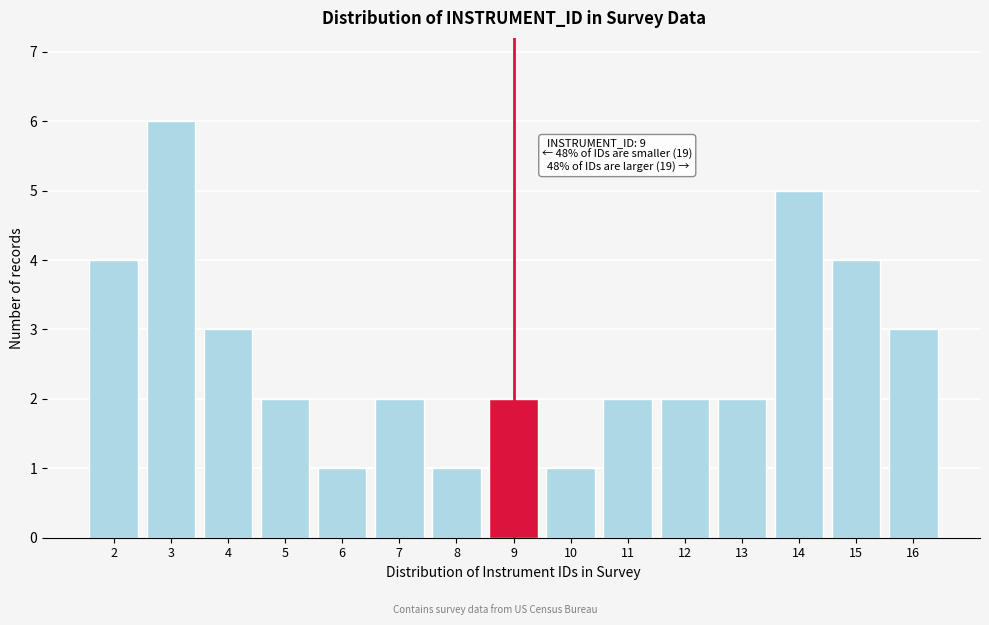

Reading left to right, transcribe all the data shown in this chart.

2=4	3=6	4=3	5=2	6=1	7=2	8=1	9=2	10=1	11=2	12=2	13=2	14=5	15=4	16=3